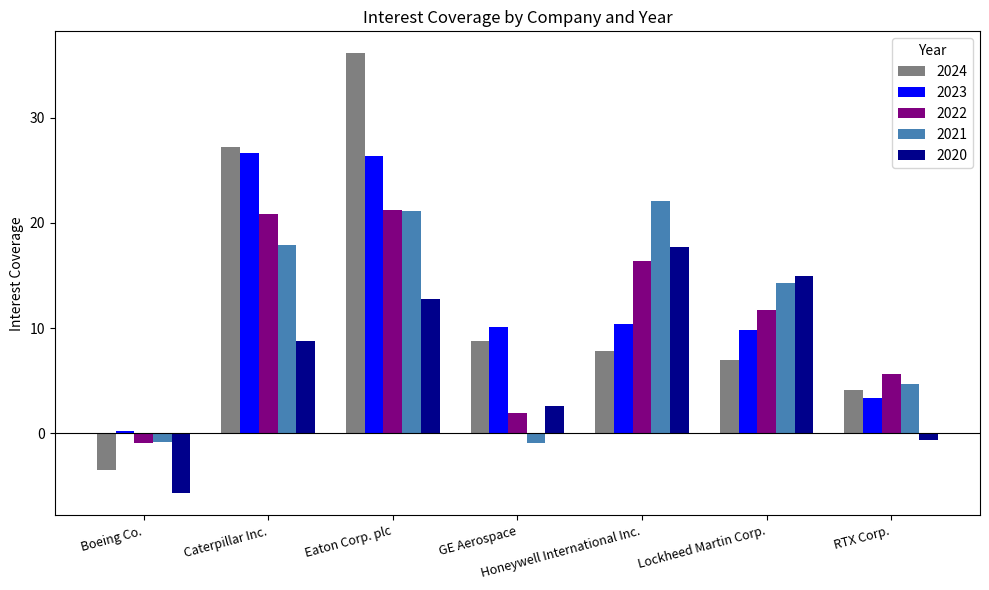

At which category does the chart reach its minimum across all series?

Boeing Co.